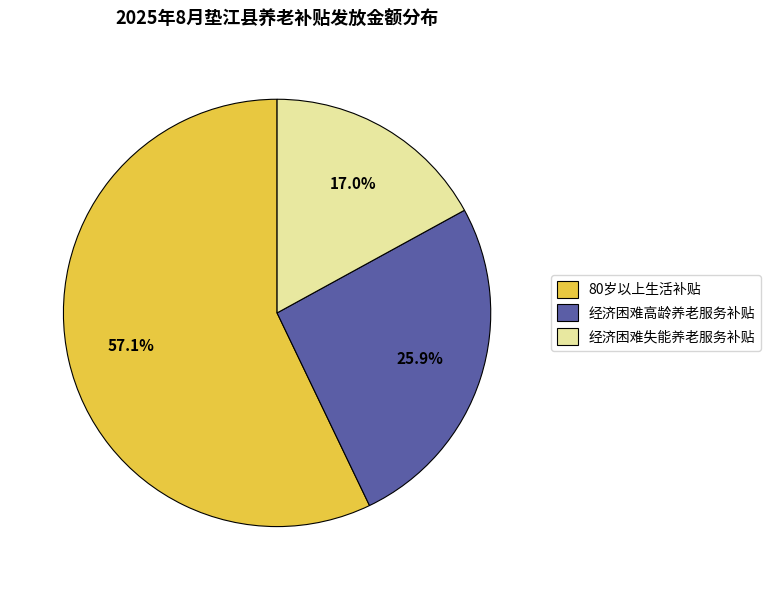

True or false: 经济困难高龄养老服务补贴 accounts for 15% of the total.

False